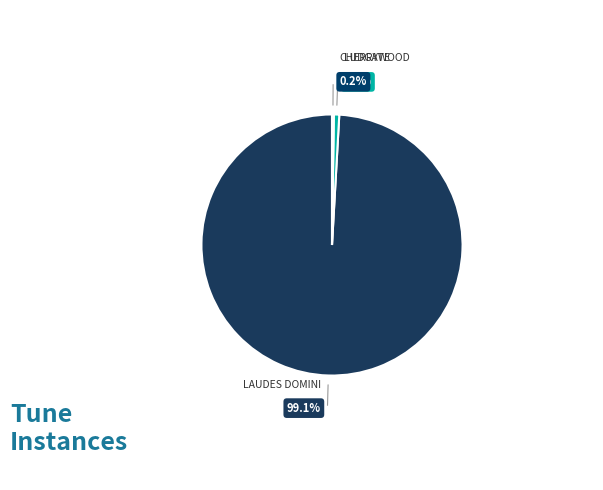

Count the number of slices in the pie.

3